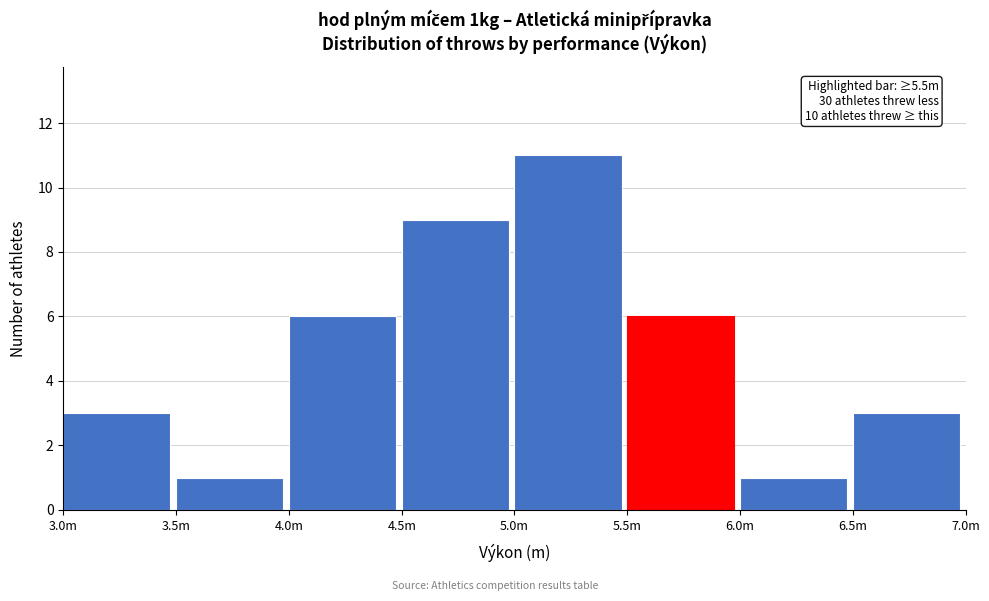

Reading left to right, extract all data points from this chart.

3	1	6	9	11	6	1	3